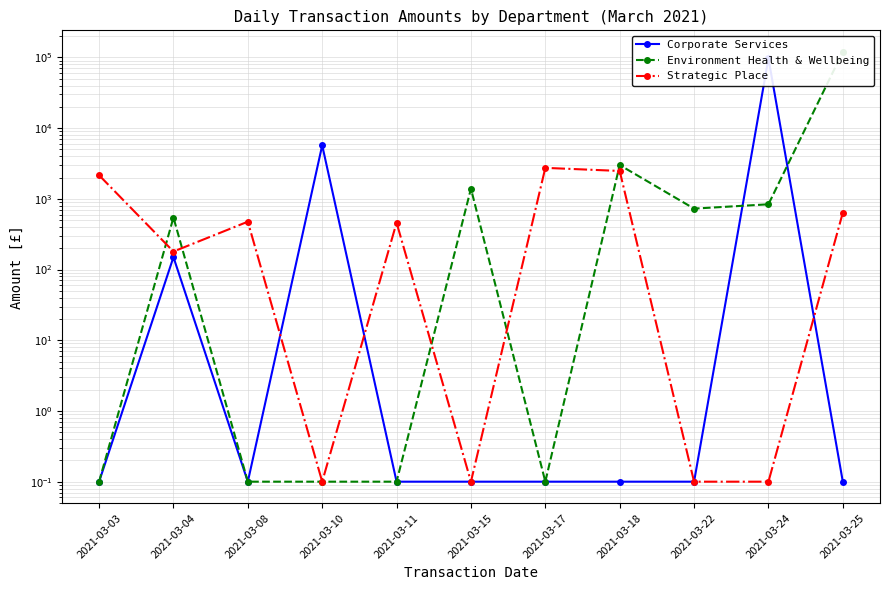

What is the average value of the Strategic Place series?

829.4